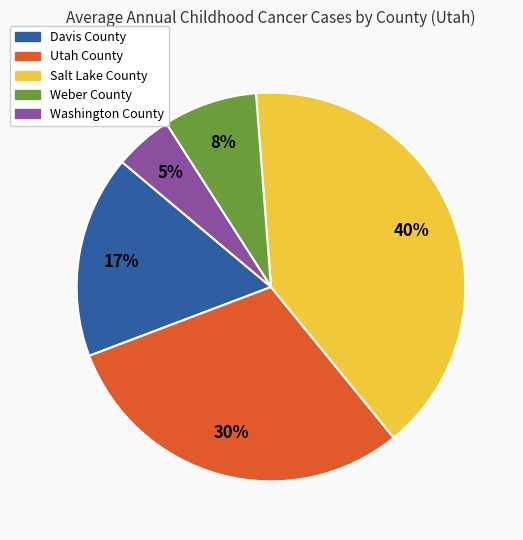

Is the sum of Davis County and Salt Lake County greater than half?

Yes